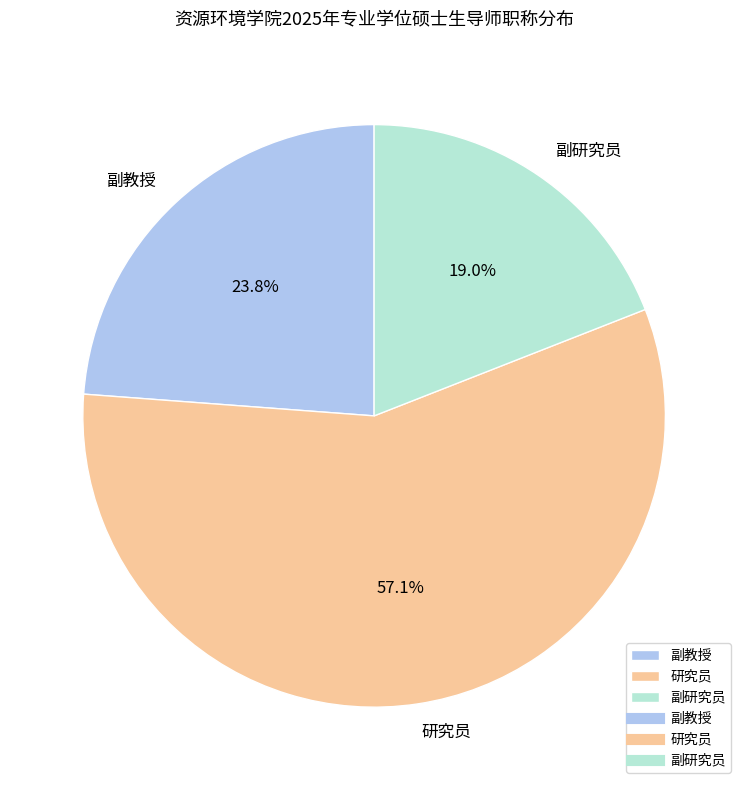

To the nearest percent, what is the combined percentage of 研究员 and 副教授?

81%